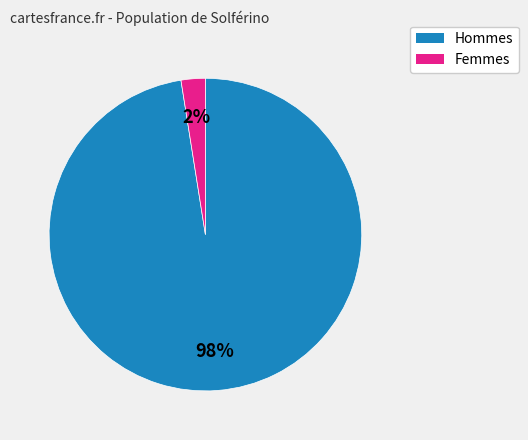

To the nearest percent, what is the average slice percentage?

50%